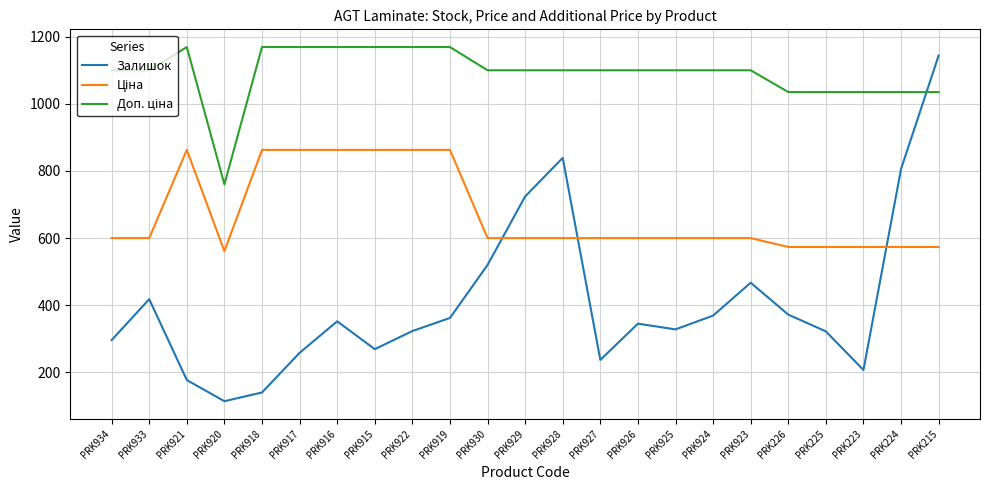

What position from the left is PRK919?

10